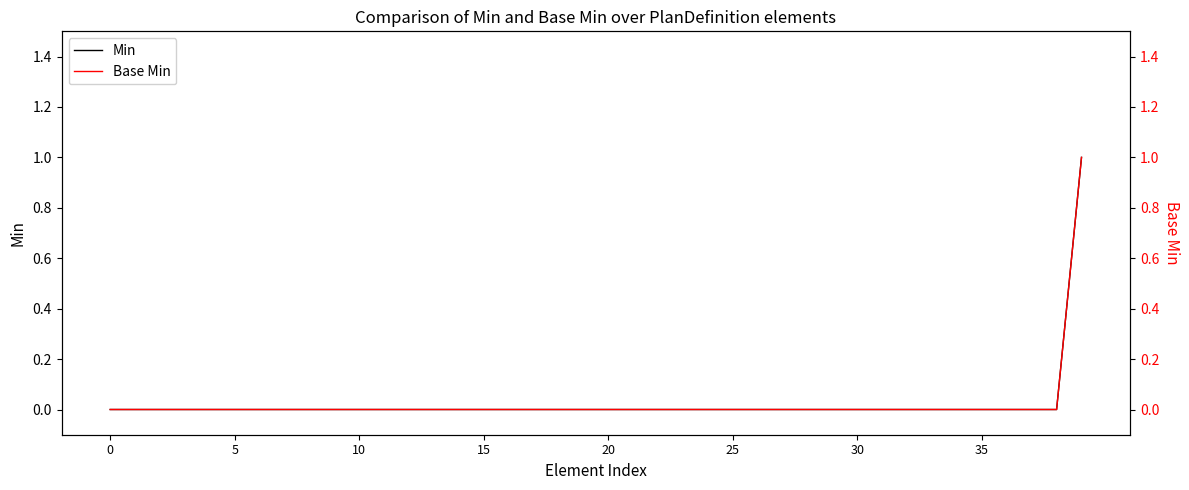

Which series has the largest range (max minus min)?

Min